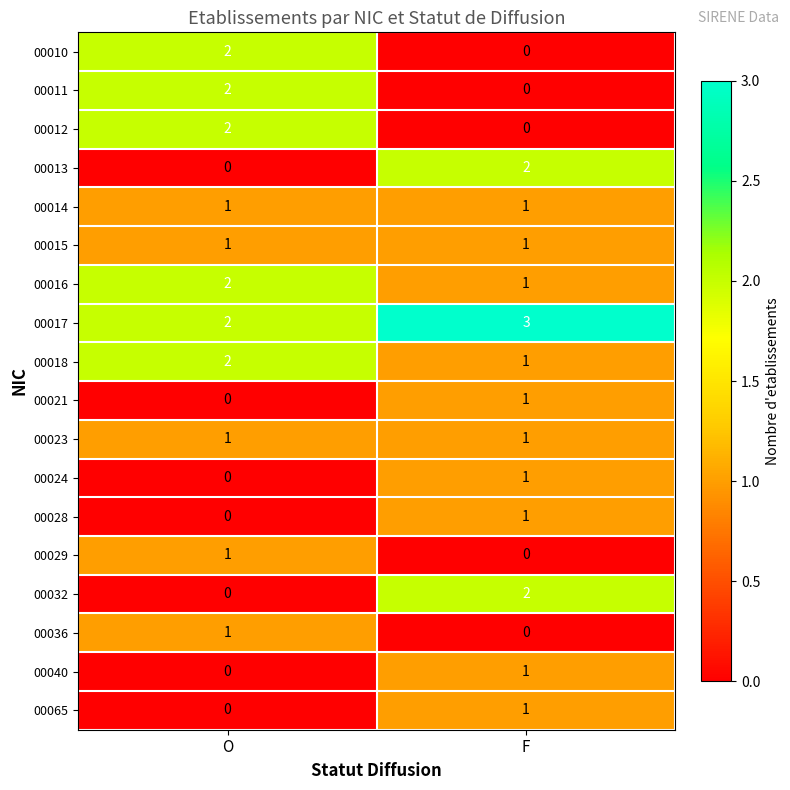

Read the 00017 value at F.

3